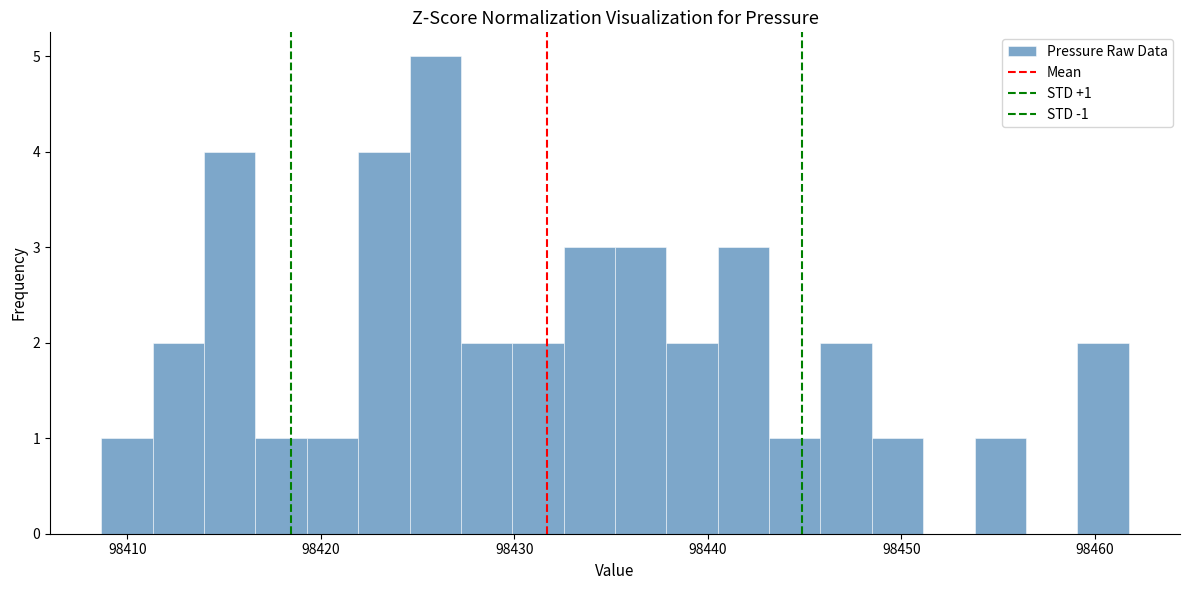

Around what value on the x-axis is the tallest bar? Give the approximate position of its centre, as read against the axis.

98426